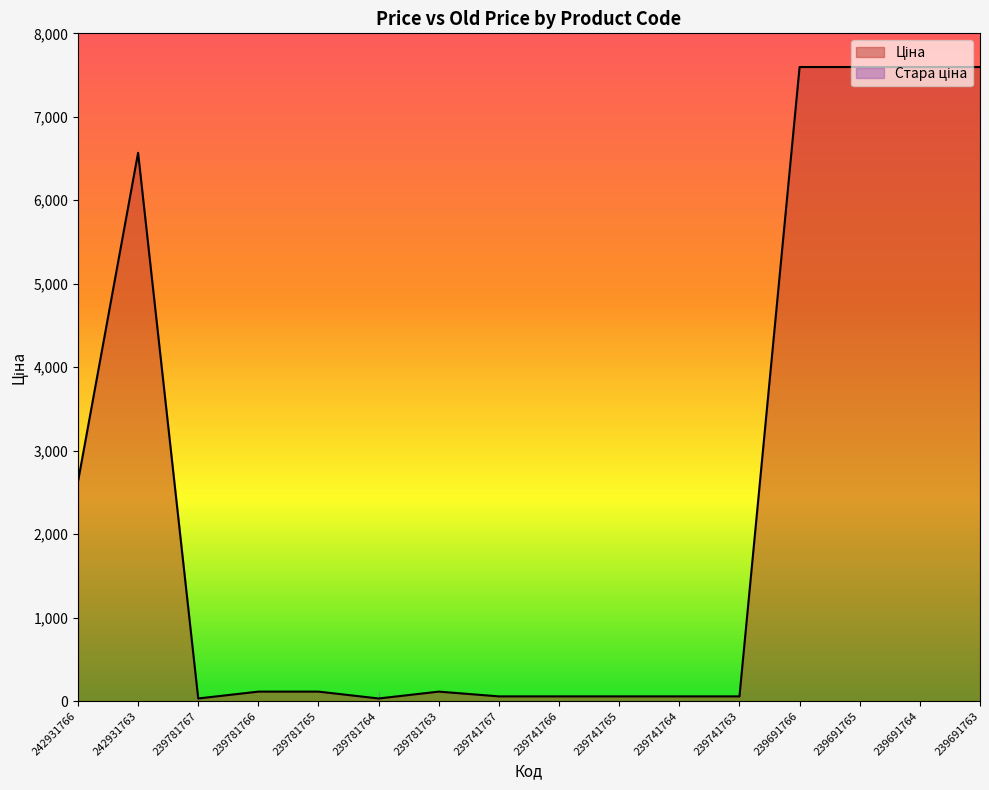

Rank the categories by value from highest to lowest.

239691766, 239691765, 239691764, 239691763, 242931763, 242931766, 239781766, 239781765, 239781763, 239741767, 239741766, 239741765, 239741764, 239741763, 239781767, 239781764